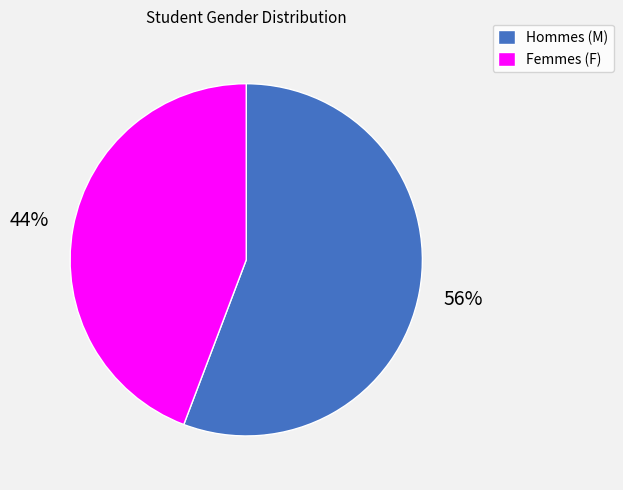

How many segments does this pie chart have?

2